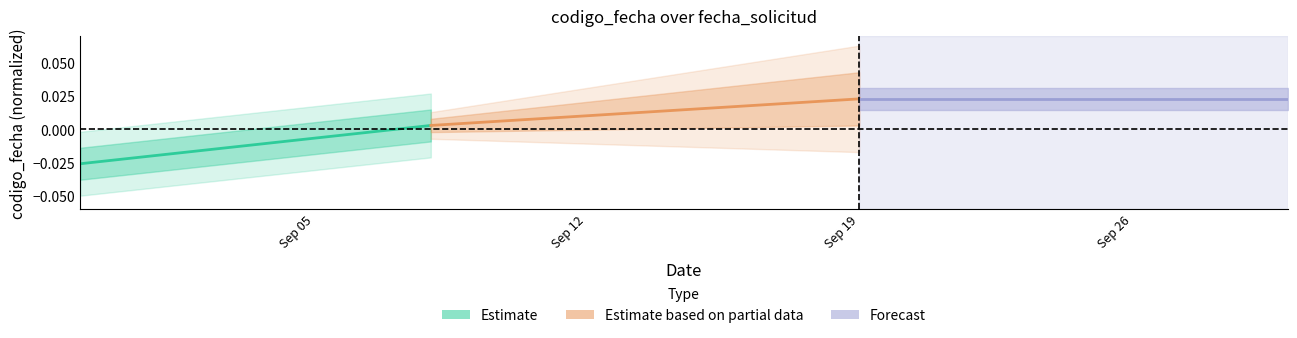

Is the value of Estimate based on partial data at Sep 05 greater than the value of Estimate at Sep 12?

No